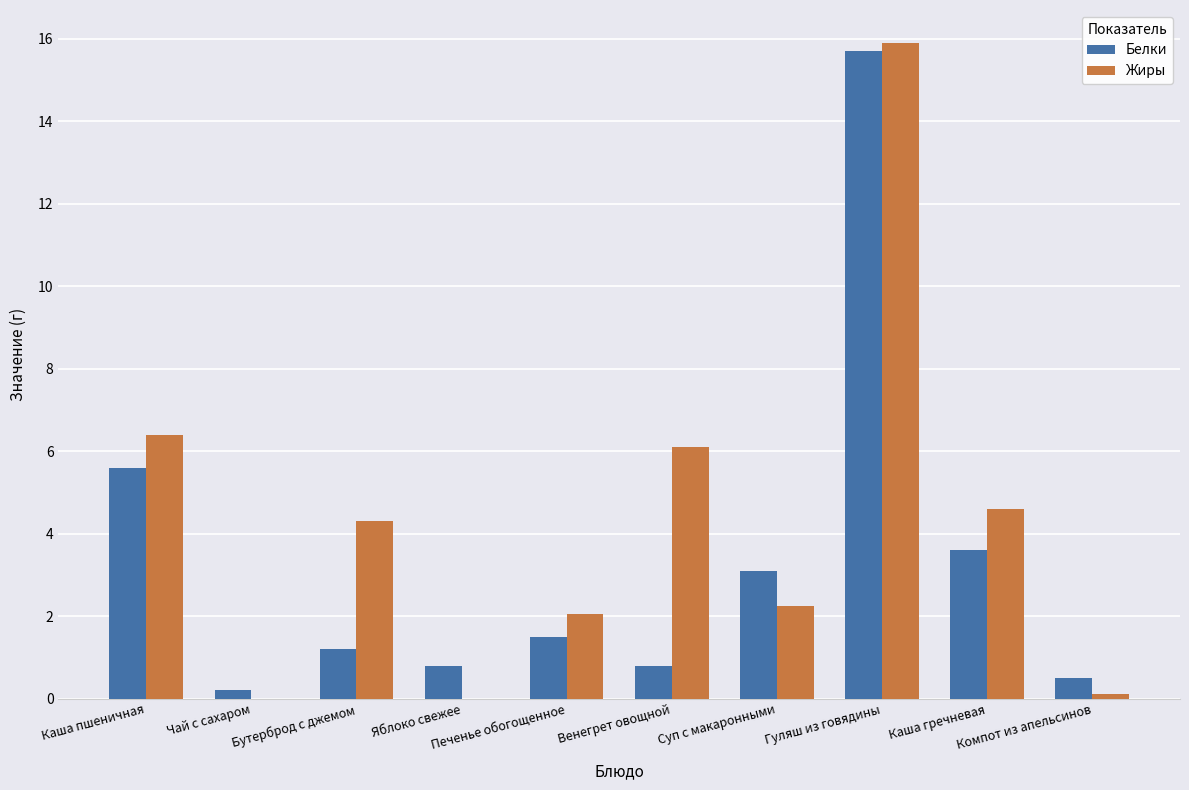

Which series has the largest total across all categories?

Жиры